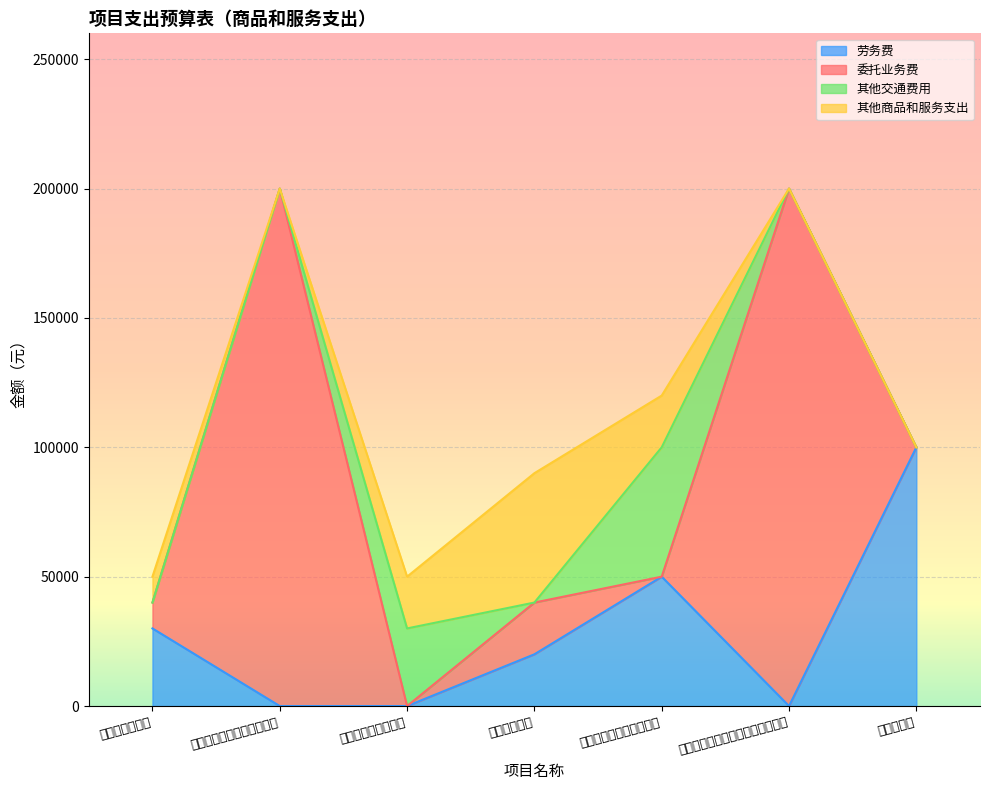

What is the maximum value for 委托业务费?

200000